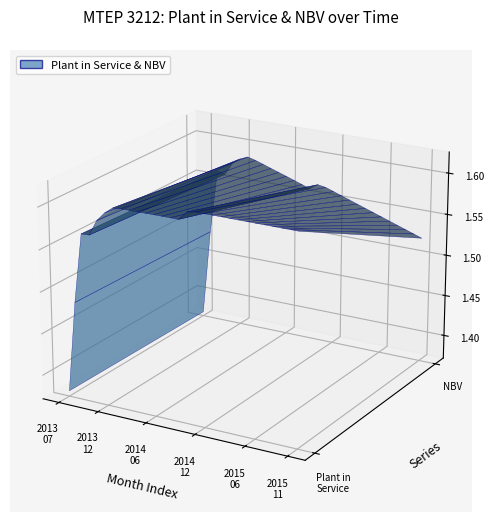

Reading left to right, transcribe all the data shown in this chart.

Plant in Service: 0=1377993.6	1=1487087.1	2=1569921.1	3=1570441.1	4=1589146.2	5=1599726.8	6=1607145.6	7=1607939.3	8=1608077.9	9=1608077.9	10=1608213.0	11=1608366.6	12=1608366.6	13=1608366.6	14=1608366.6	15=1618522.9	16=1620287.2	17=1620287.2	18=1620287.2	19=1620287.2	20=1620287.2	21=1620287.2	22=1620287.2	23=1620287.2	24=1620287.2	25=1620287.2	26=1620287.2	27=1620287.2	28=1620287.2
NBV: 0=1376535.2	1=1482481.0	2=1561992.1	3=1559188.0	4=1574529.4	5=1581723.9	6=1585740.9	7=1583131.1	8=1579865.9	9=1576462.2	10=1573193.3	11=1569942.5	12=1566538.1	13=1563133.7	14=1559729.4	15=1566459.7	16=1564794.5	17=1561364.9	18=1557935.3	19=1554505.7	20=1551076.1	21=1547646.5	22=1544216.8	23=1540787.2	24=1537357.6	25=1533928.0	26=1530498.4	27=1527068.8	28=1523639.2